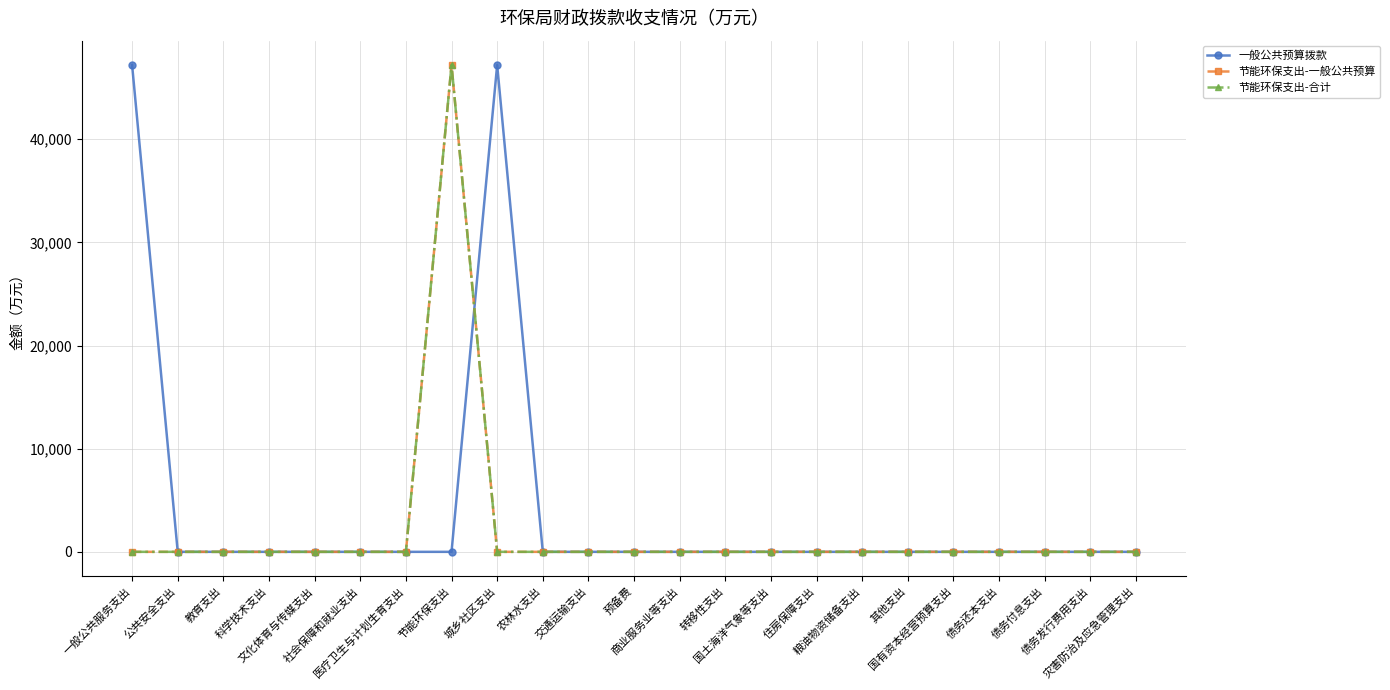

True or false: 一般公共预算拨款 has a value of 0 at 教育支出.

True